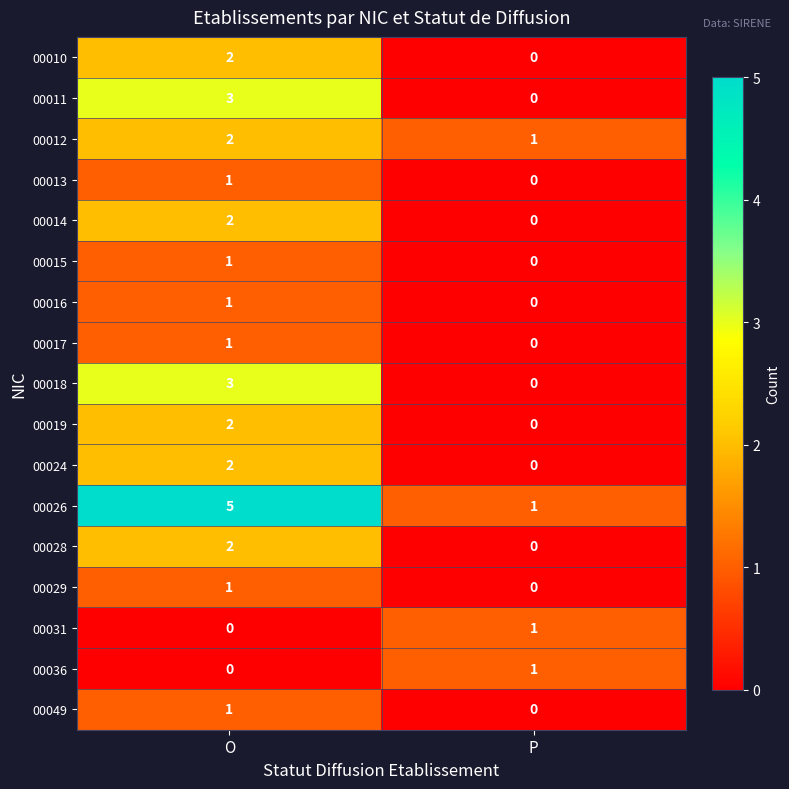

What is the spread (max minus min) of values at P?

1